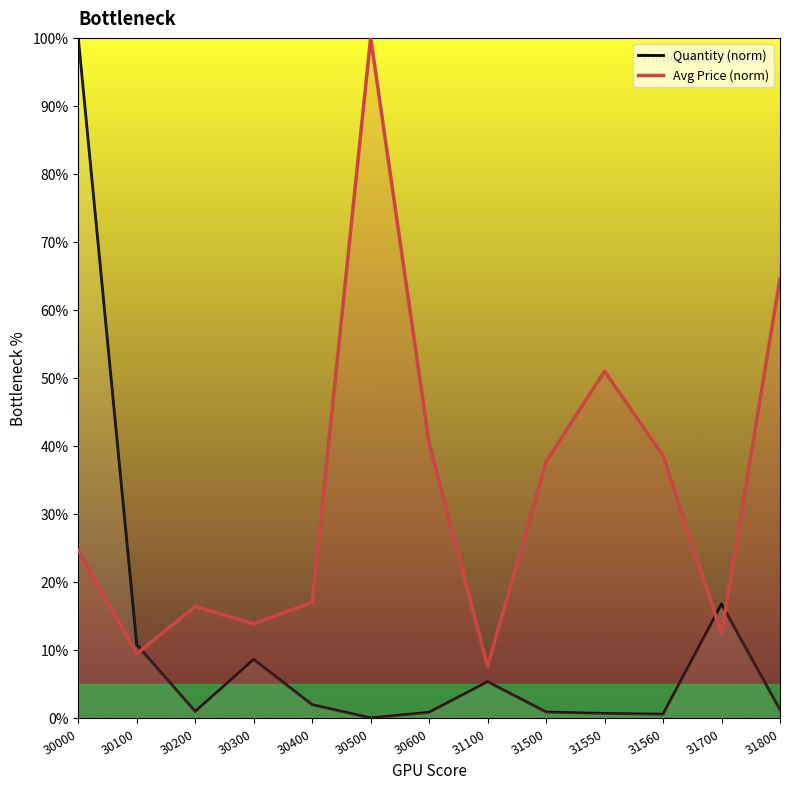

How many series are shown in this chart?

2